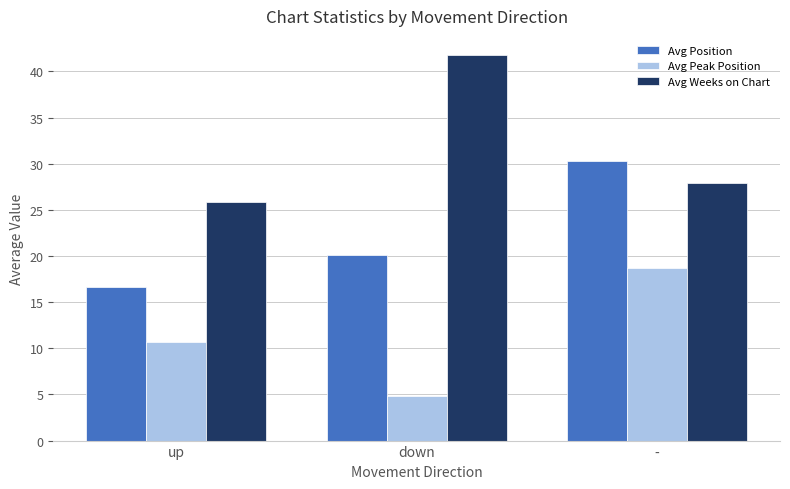

List the series in order of their peak value, highest first.

Avg Weeks on Chart, Avg Position, Avg Peak Position